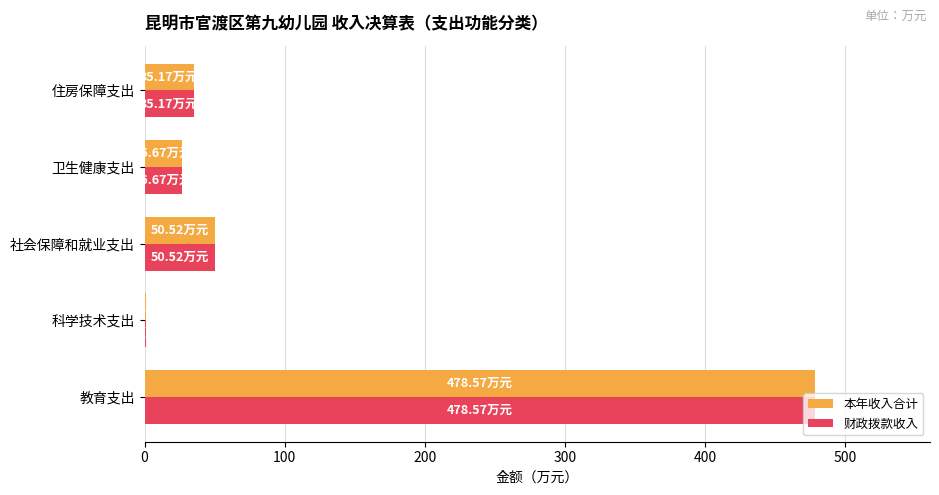

At which label is 本年收入合计 closest to 239?

社会保障和就业支出